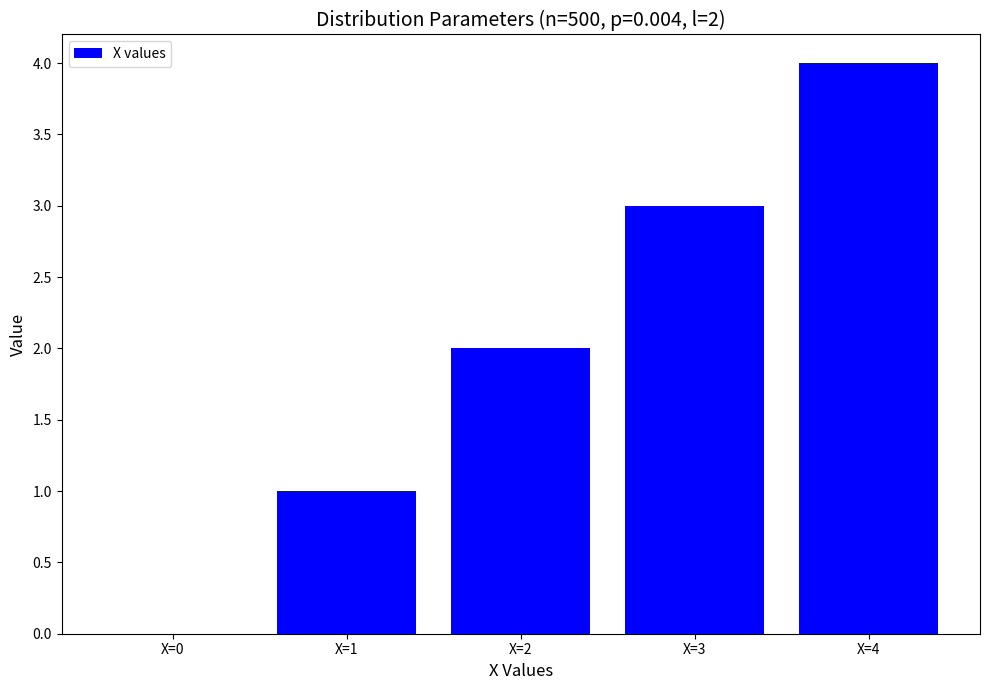

Is it true that the value at X=3 is 1?

False